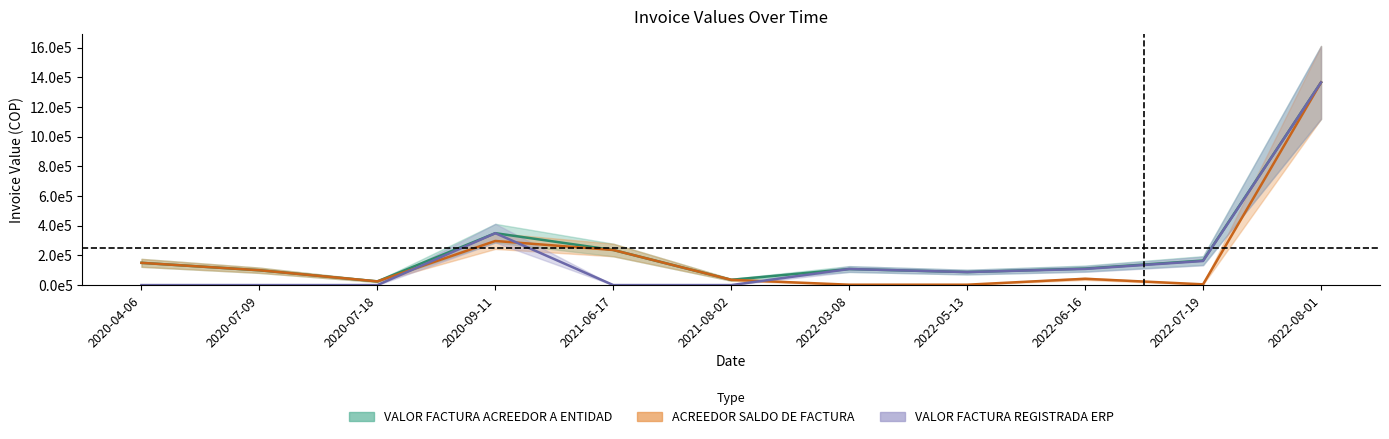

Rank the categories by ACREEDOR SALDO DE FACTURA value from lowest to highest.

2022-03-08, 2022-05-13, 2022-07-19, 2020-07-18, 2021-08-02, 2022-06-16, 2020-07-09, 2020-04-06, 2021-06-17, 2020-09-11, 2022-08-01